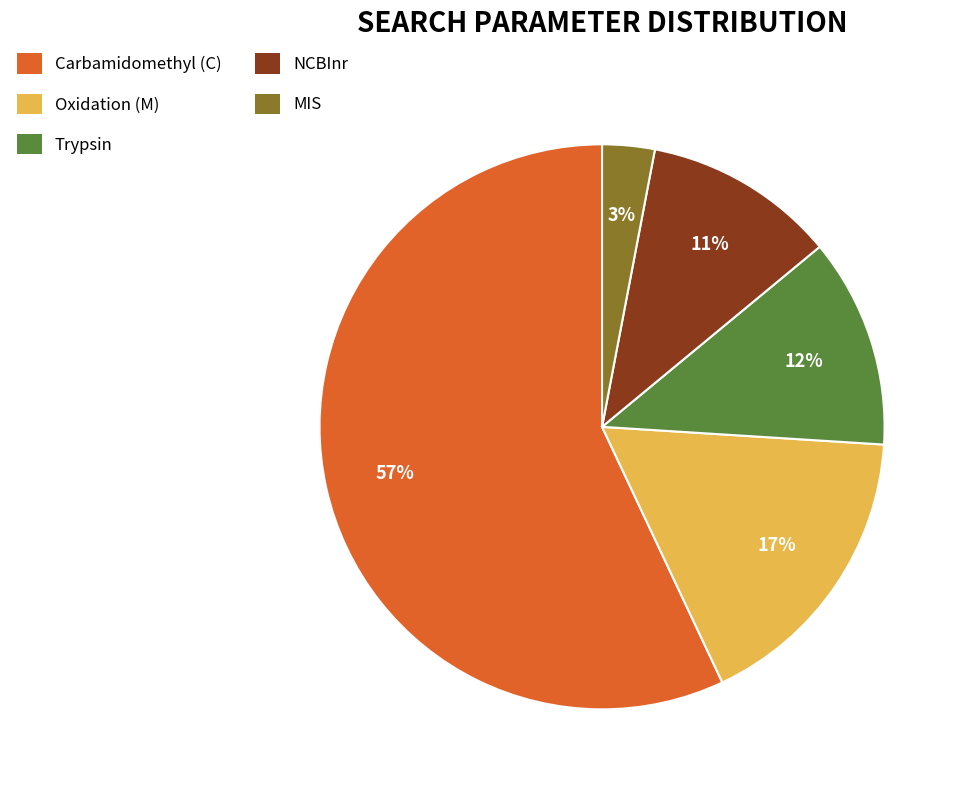

Approximately how many times larger is the value at NCBInr compared to Carbamidomethyl (C)?

0.2